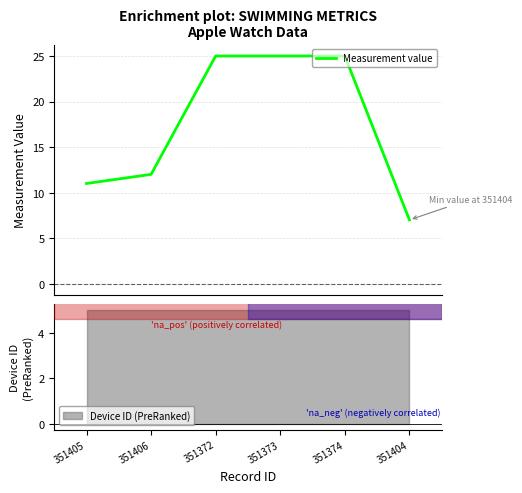

Is it true that the value at 351405 is 11?

True